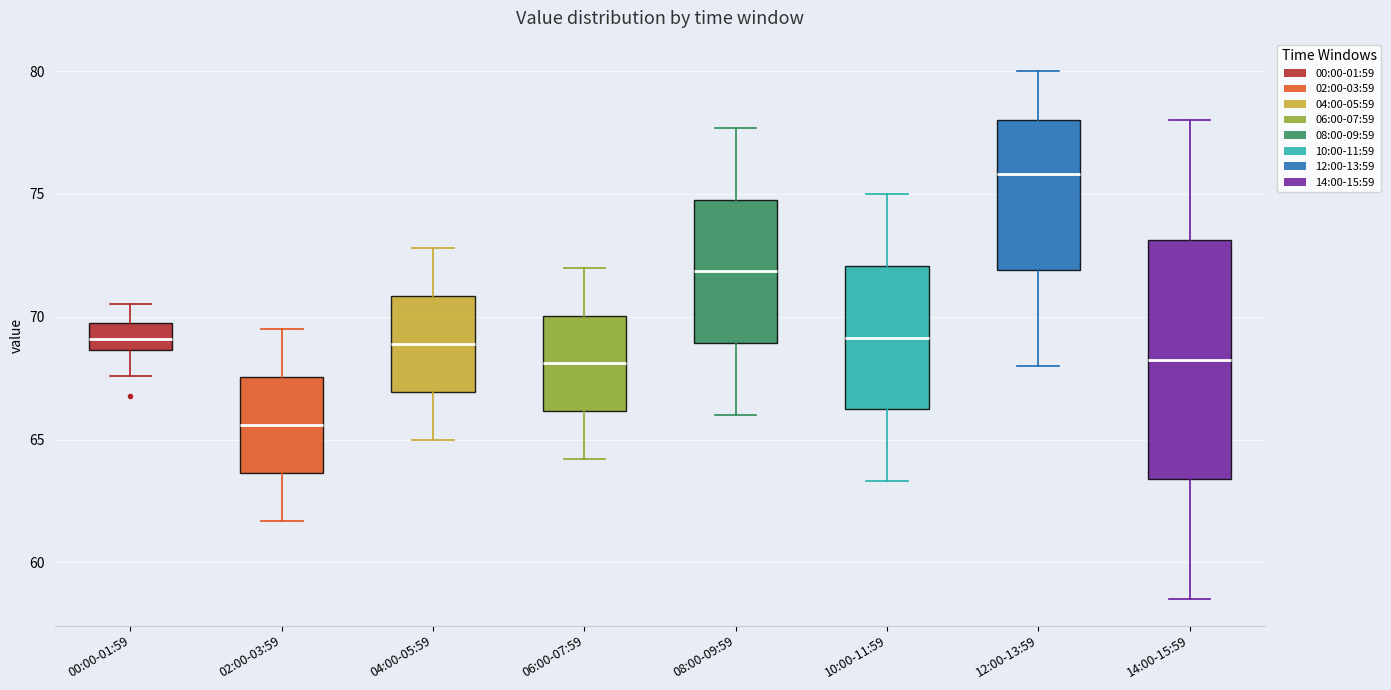

Reading left to right, transcribe this box plot: for each box, give where its median line is, the range the box spans, and where its two whiskers end, as read against the y-axis. The values are not printed on the chart, so give them approximately, as read against the axis.

00:00-01:59: median 69.0, box 68.5 to 70.0, whiskers 67.5 to 70.5
02:00-03:59: median 65.5, box 63.5 to 67.5, whiskers 61.5 to 69.5
04:00-05:59: median 69.0, box 67.0 to 71.0, whiskers 65.0 to 73.0
06:00-07:59: median 68.0, box 66.0 to 70.0, whiskers 64.0 to 72.0
08:00-09:59: median 72.0, box 69.0 to 75.0, whiskers 66.0 to 77.5
10:00-11:59: median 69.0, box 66.0 to 72.0, whiskers 63.5 to 75.0
12:00-13:59: median 76.0, box 72.0 to 78.0, whiskers 68.0 to 80.0
14:00-15:59: median 68.5, box 63.5 to 73.0, whiskers 58.5 to 78.0